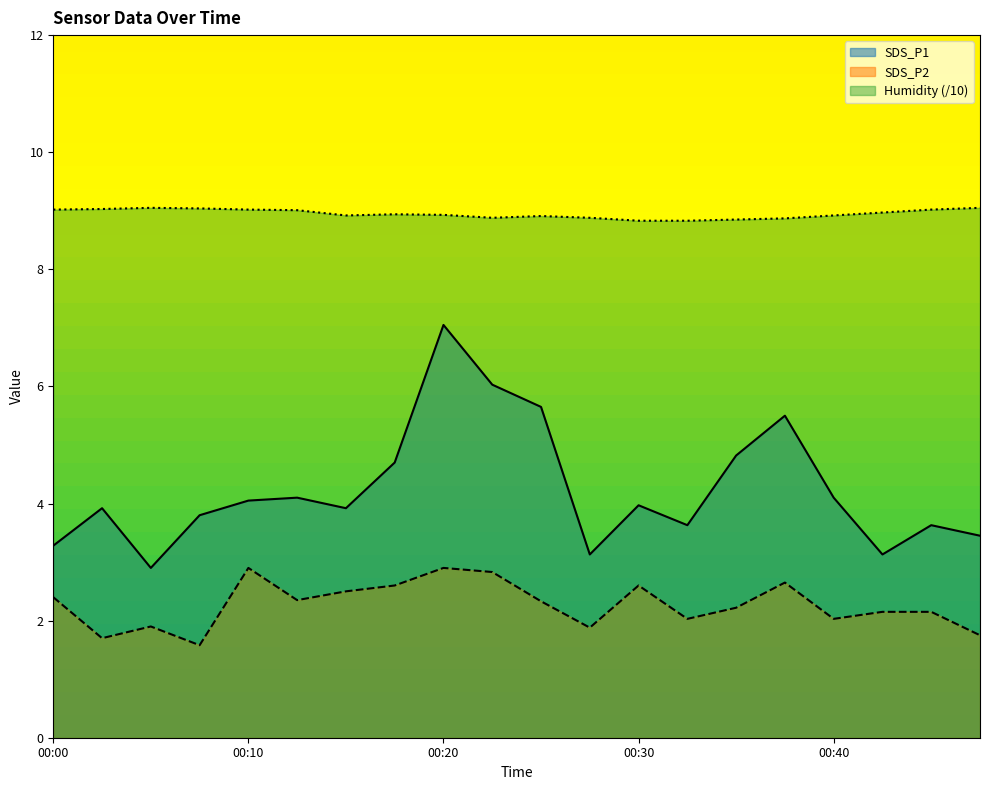

Which series has the largest total across all categories?

Humidity (/10)